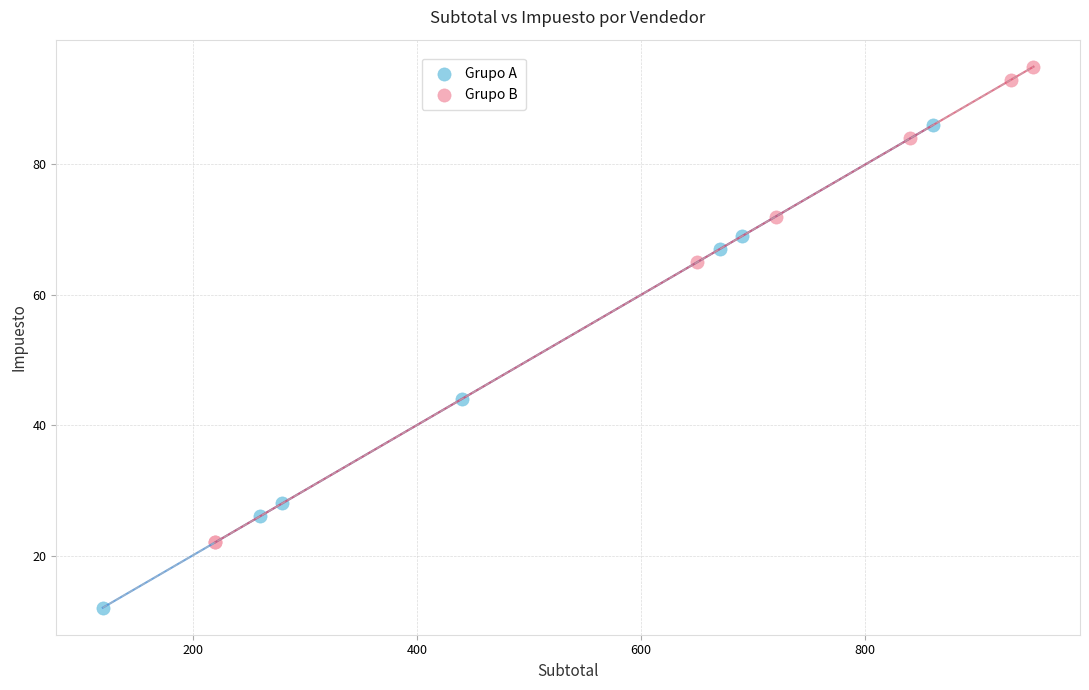

Which series contains the highest Y value?

Grupo B